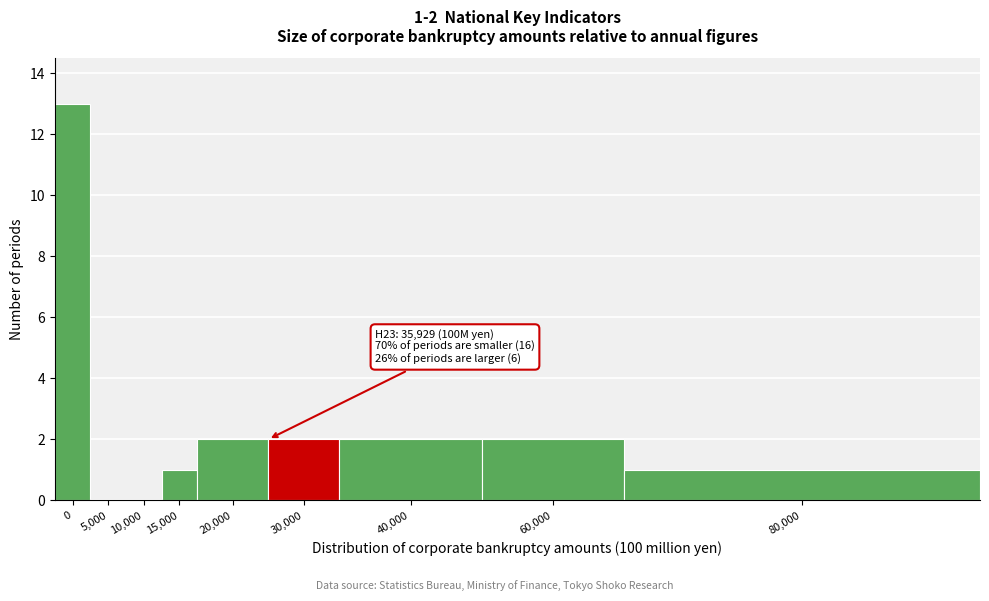

Reading right to left, what are all the values shown in this chart?

80,000=1	60,000=2	40,000=2	30,000=2	20,000=2	15,000=1	10,000=0	5,000=0	0=13